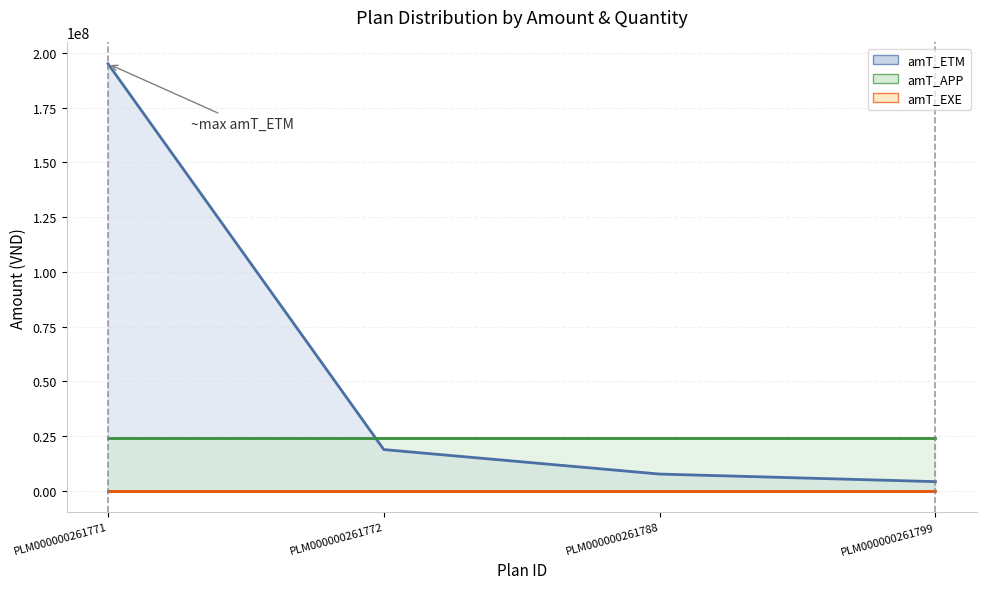

The quantitY_EXE series shows 0 at PLM000000261771. True or false?

True